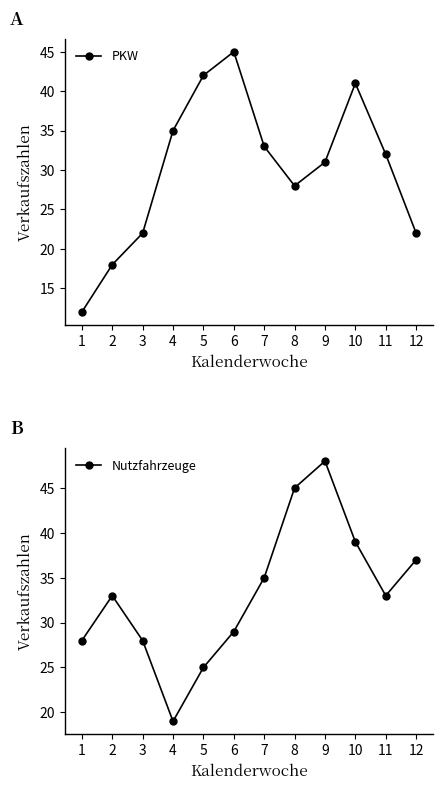

At which label does PKW reach its peak?

6